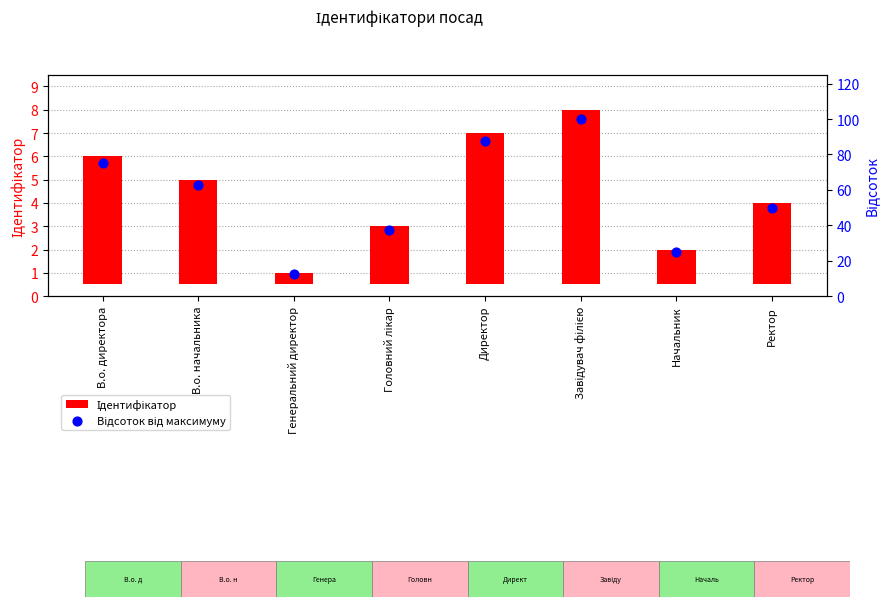

Which series has the largest total across all categories?

Відсоток від максимуму